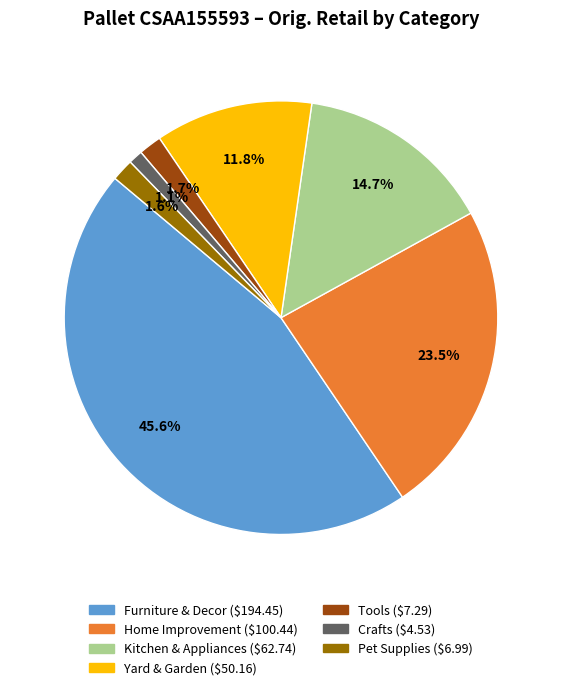

Is there a majority slice in this chart?

No